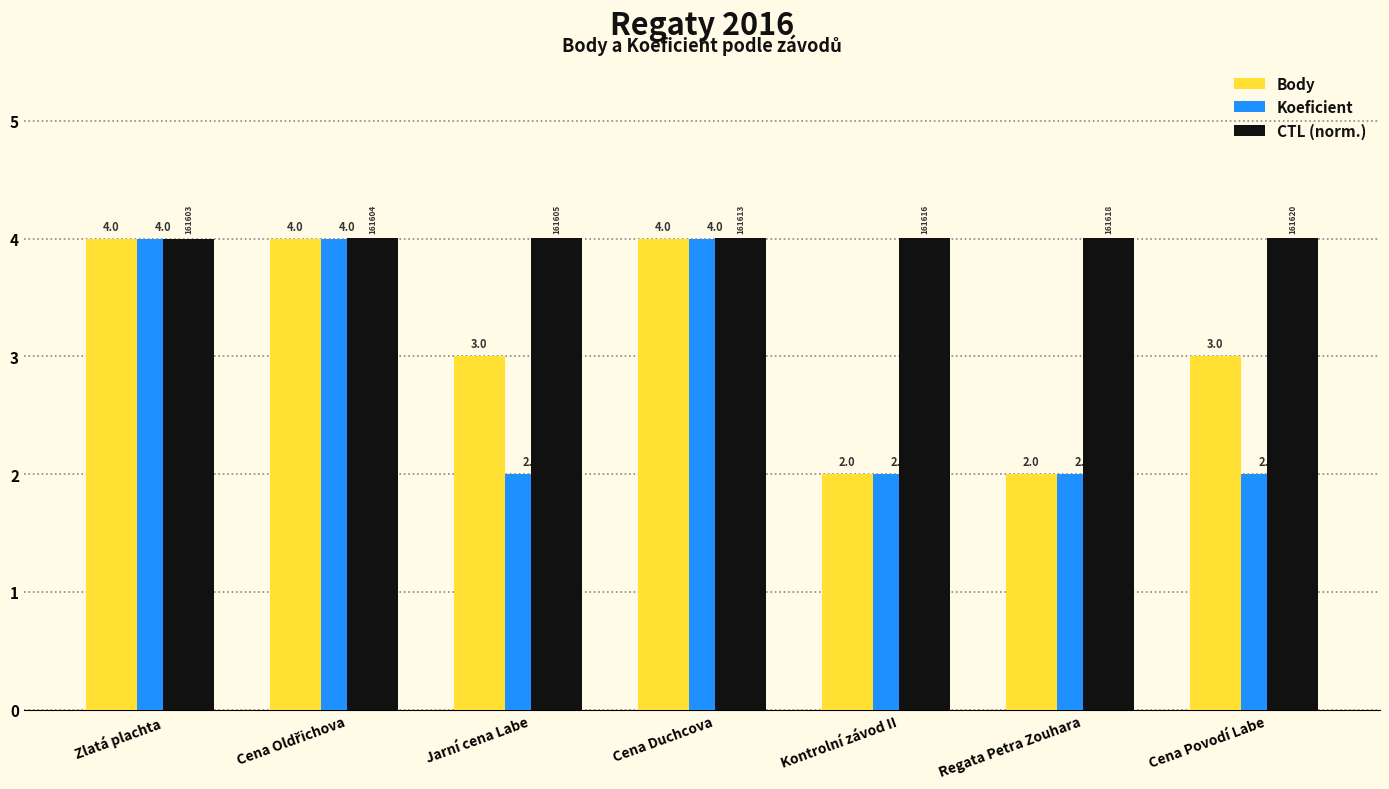

What position from the left is Regata Petra Zouhara?

6